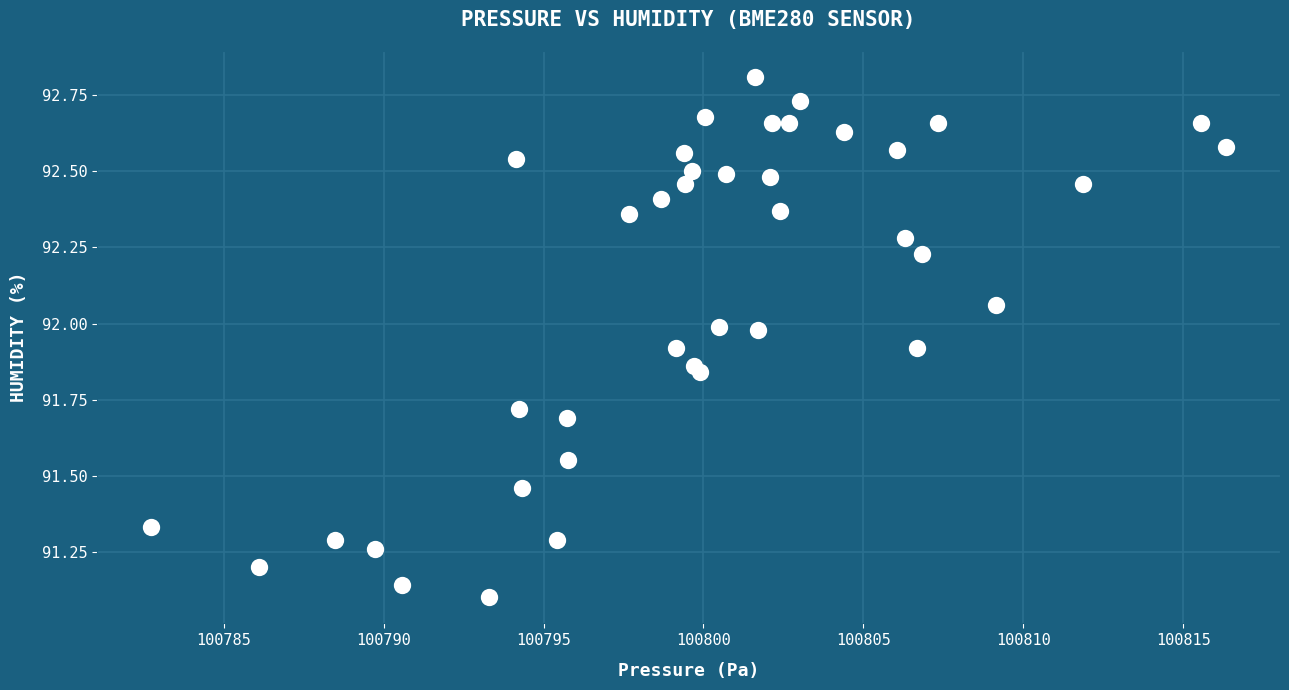

What is the range of X values (max minus min)?

33.6